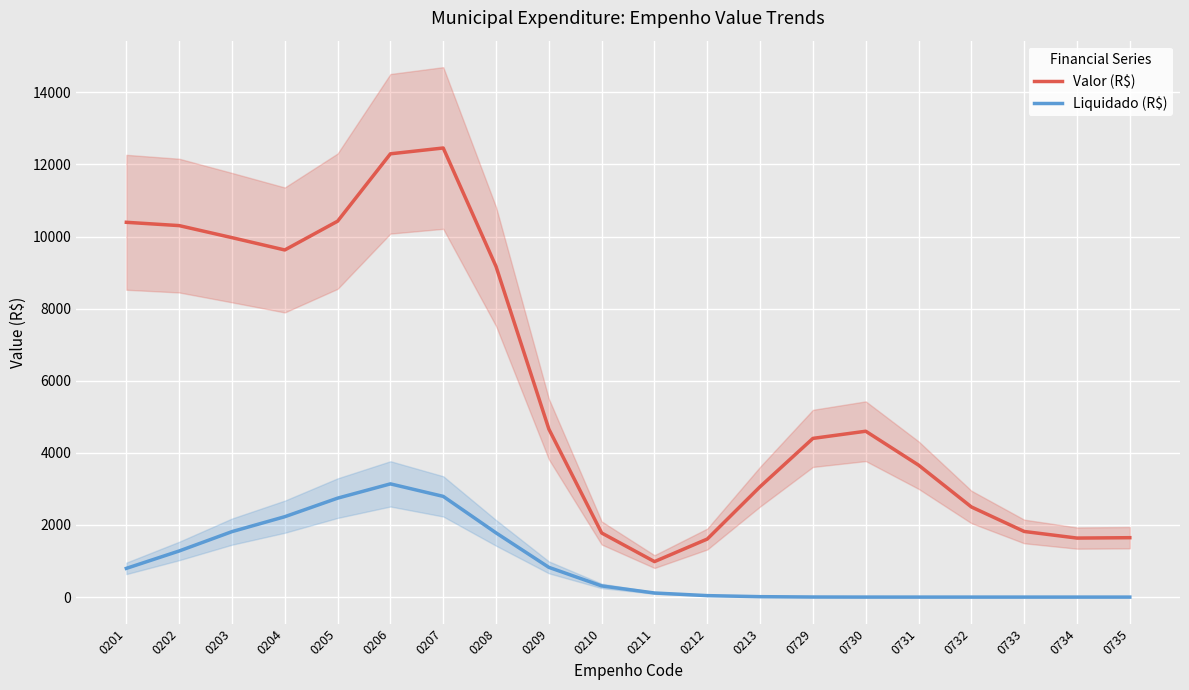

How many data points in Valor (R$) are above 4600?

10